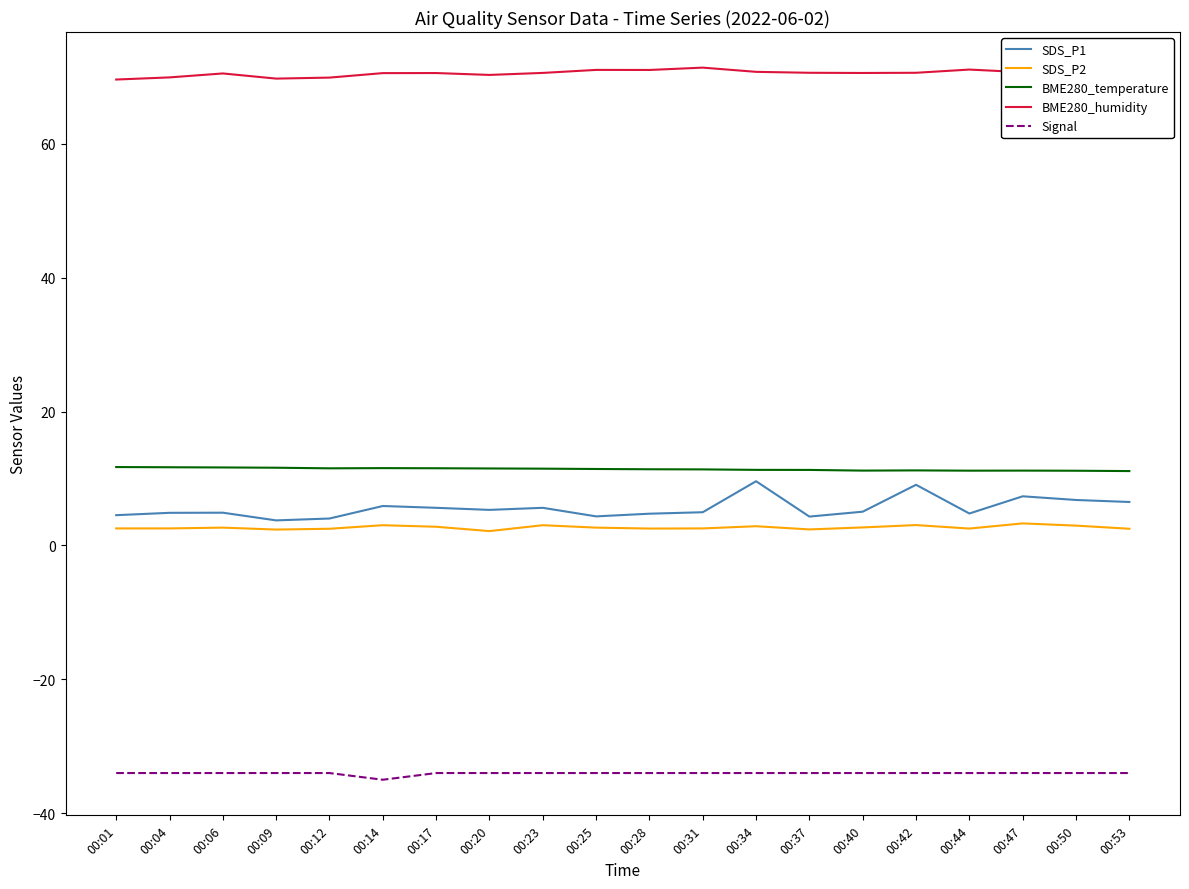

Which series has the largest total across all categories?

BME280_humidity